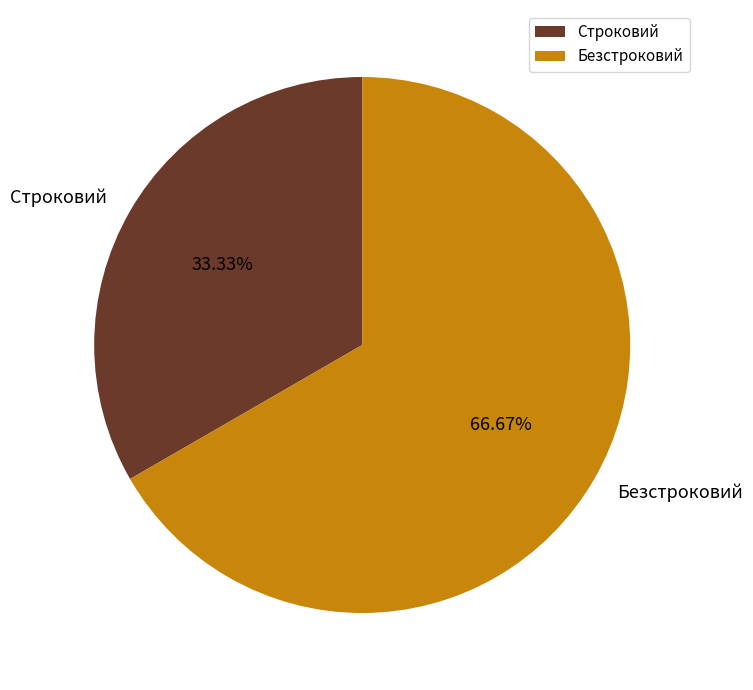

The Строковий slice represents 33% of the pie. True or false?

True